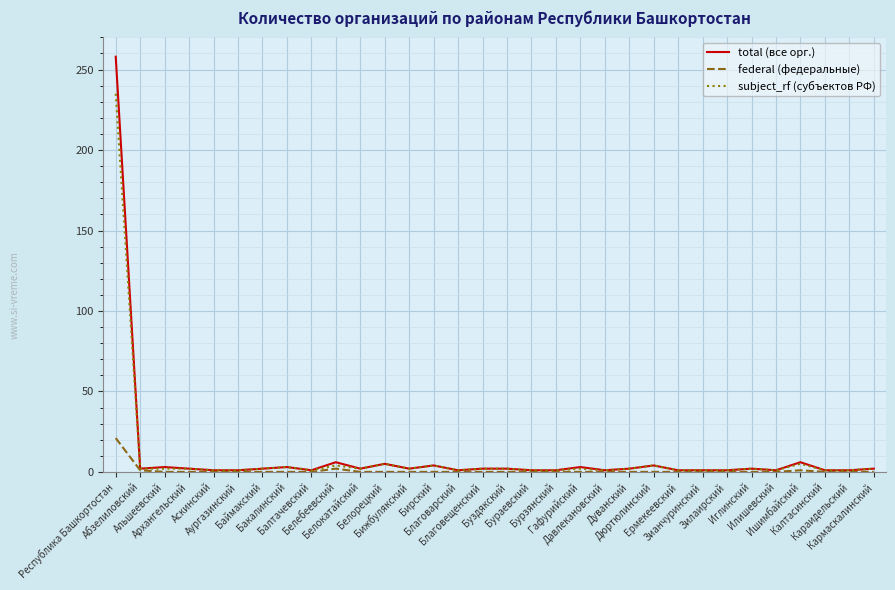

Which category has the highest value across all series?

Республика Башкортостан